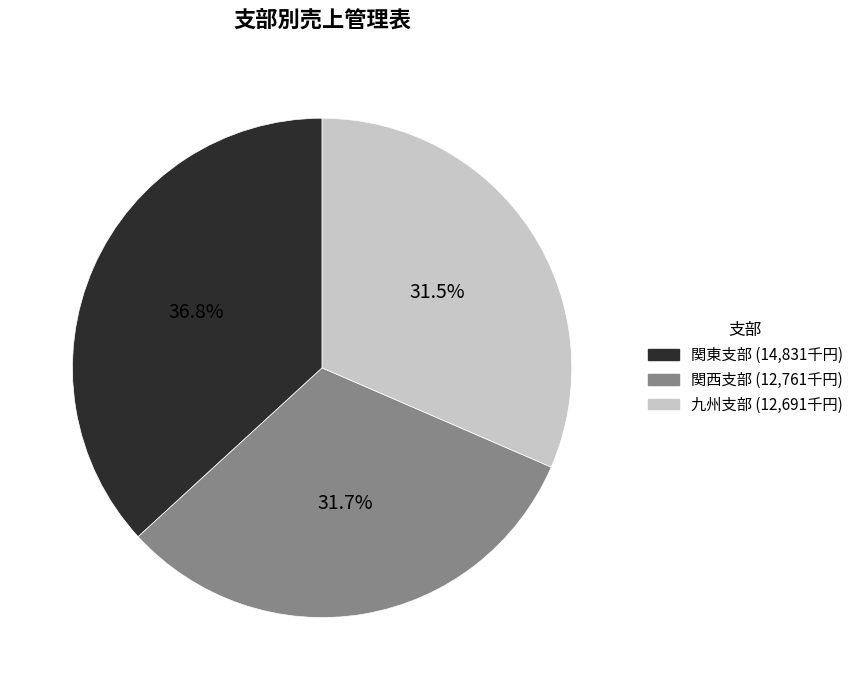

Which slice is the largest?

関東支部